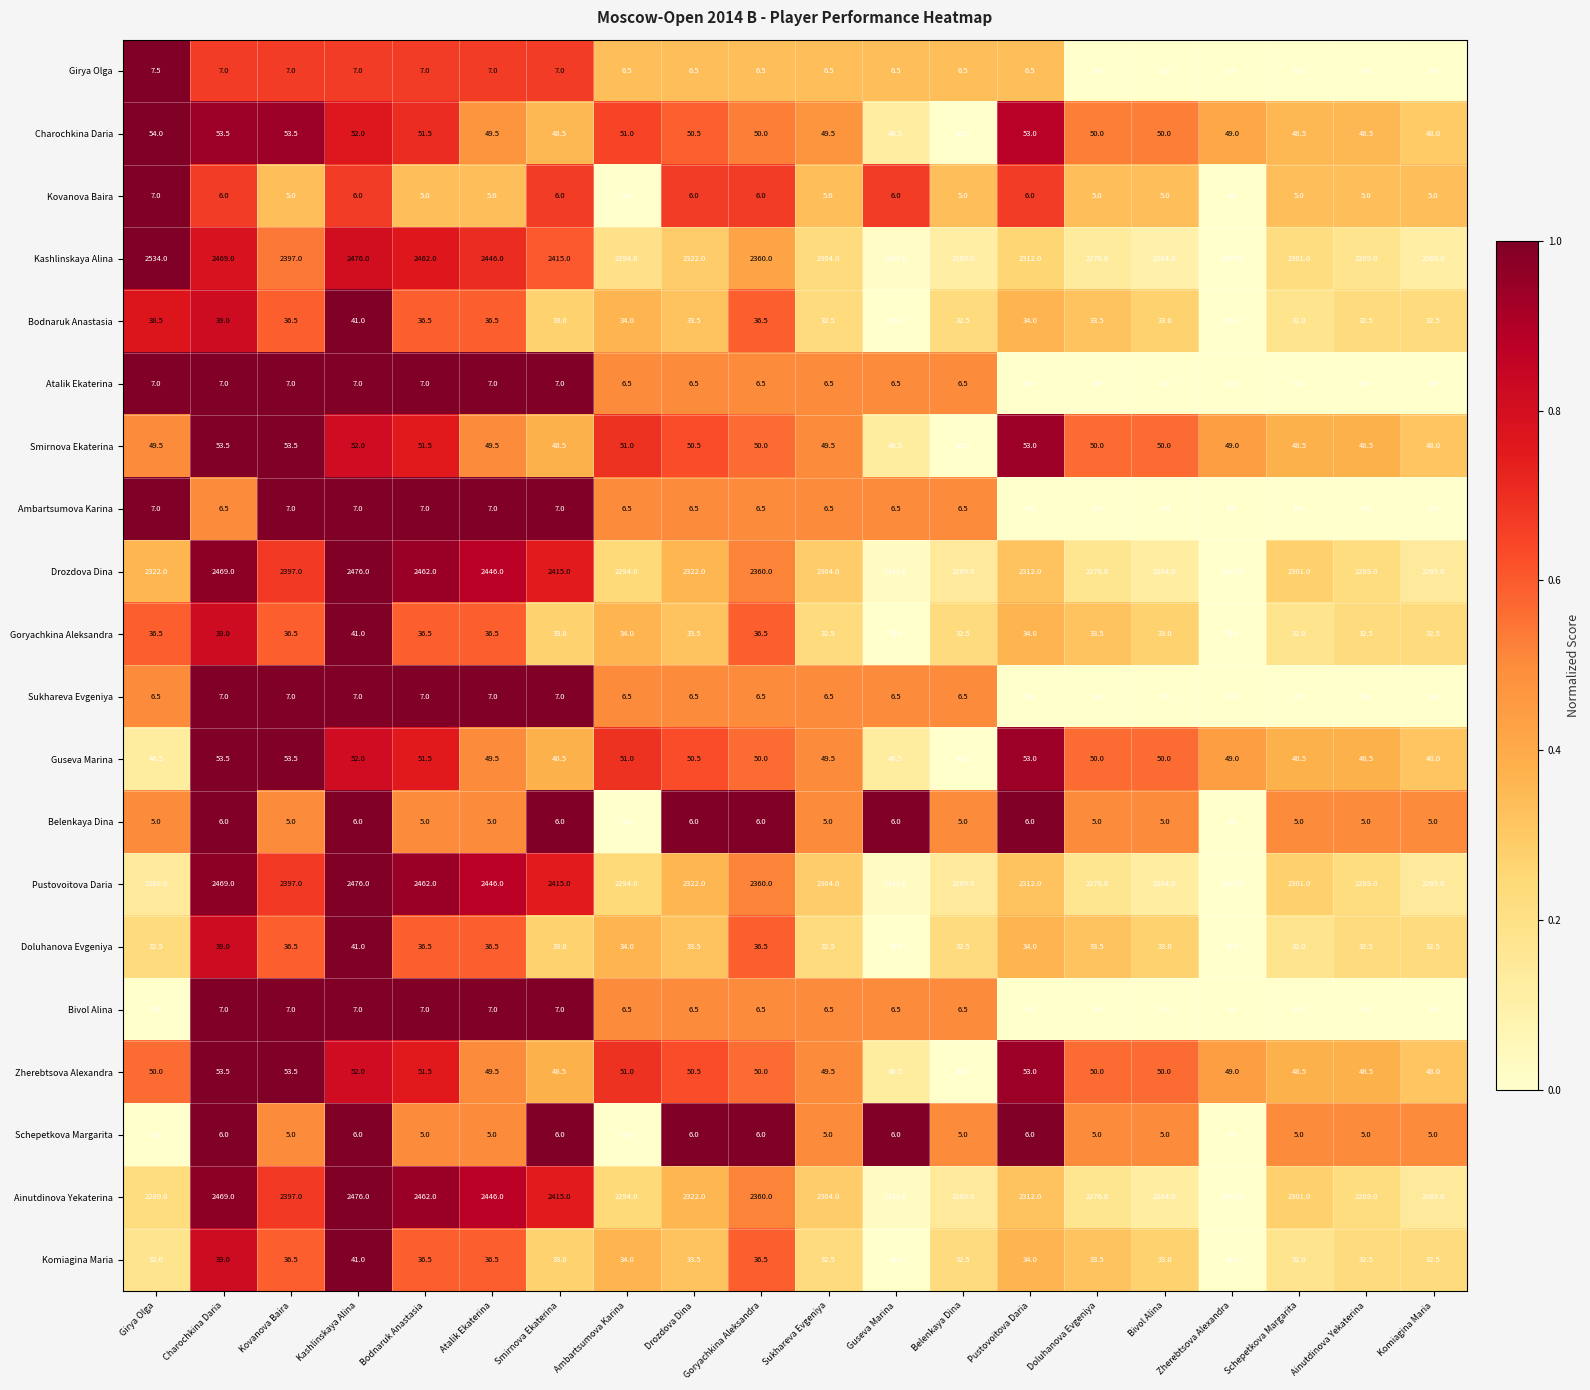

What is the minimum value for Guseva Marina?

45.5